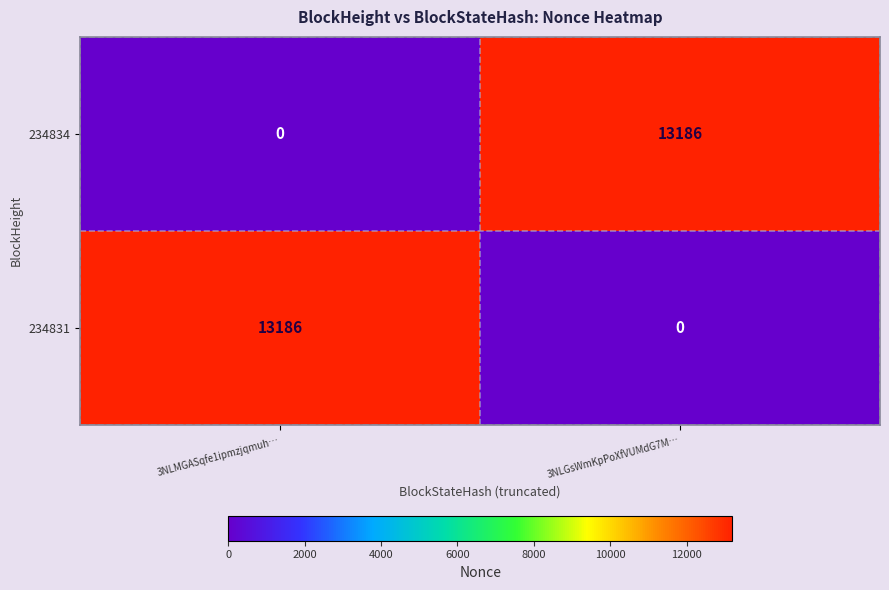

Is it true that 234831 equals 22528 at 3NLMGASqfe1ipmzjqmuh…?

False